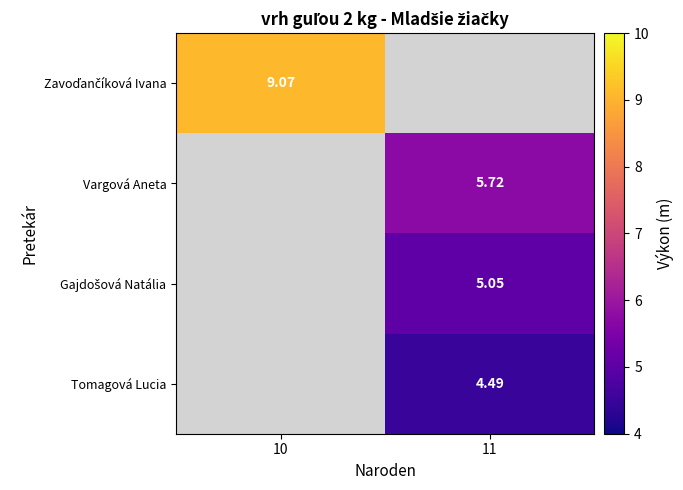

How many positive values does the Gajdošová Natália series have?

1